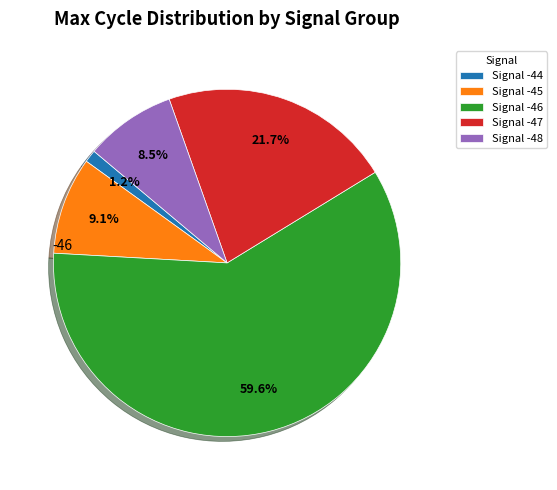

Does Signal -46 represent more than half of the total?

Yes